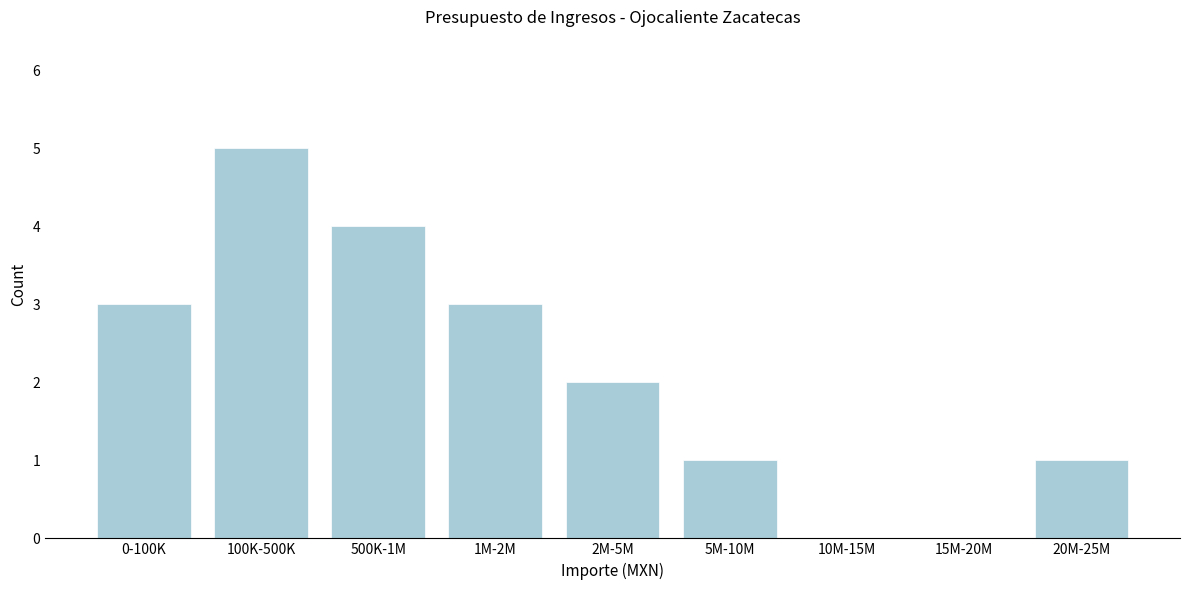

Reading right to left, what are all the values shown in this chart?

20M-25M=1	15M-20M=0	10M-15M=0	5M-10M=1	2M-5M=2	1M-2M=3	500K-1M=4	100K-500K=5	0-100K=3